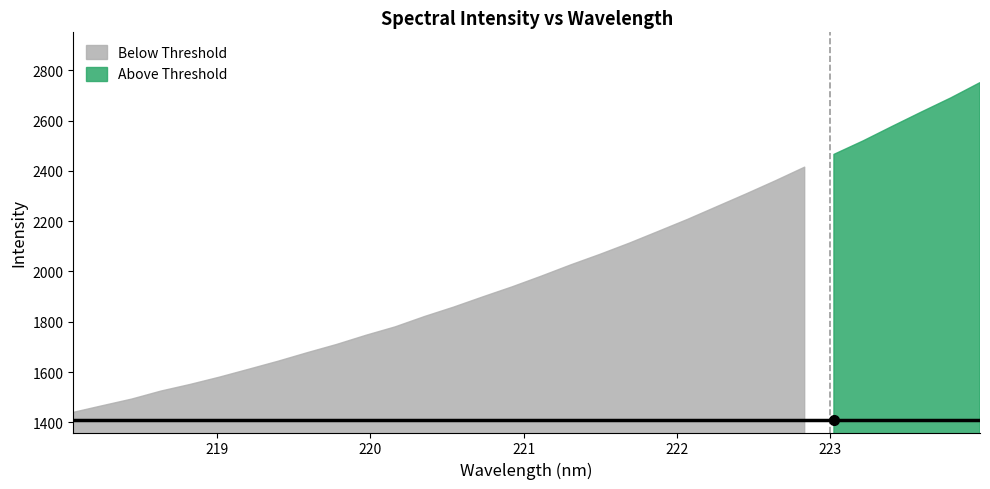

The value at 221.3083 is 2026.1. True or false?

True